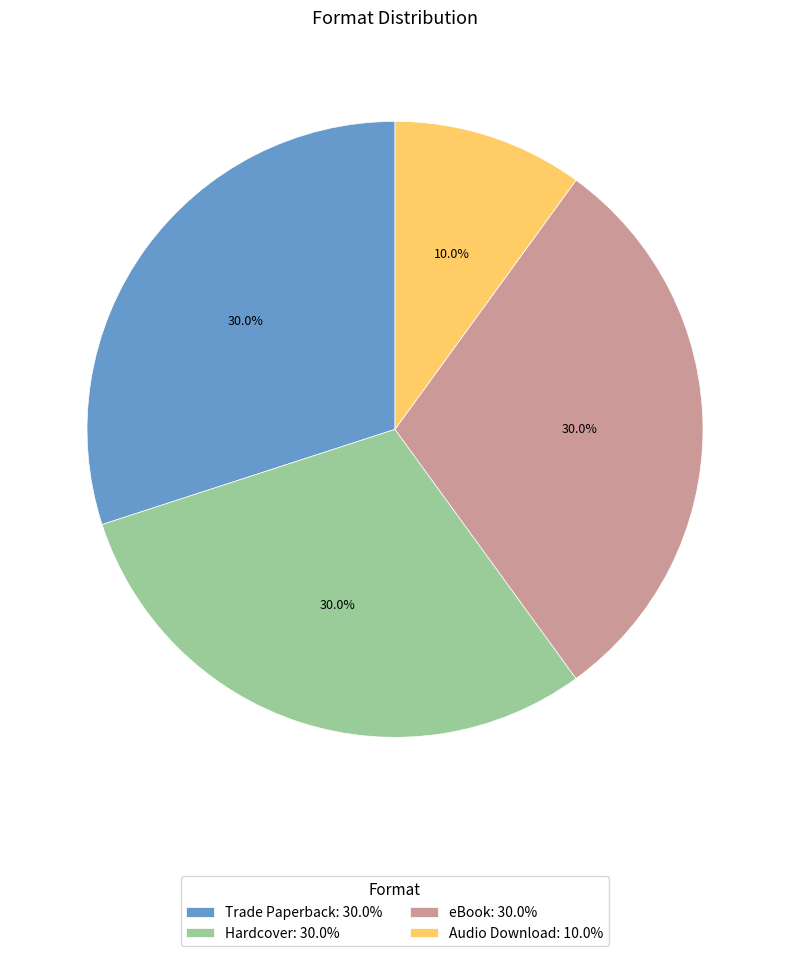

Is it true that eBook is 17% of the pie?

False